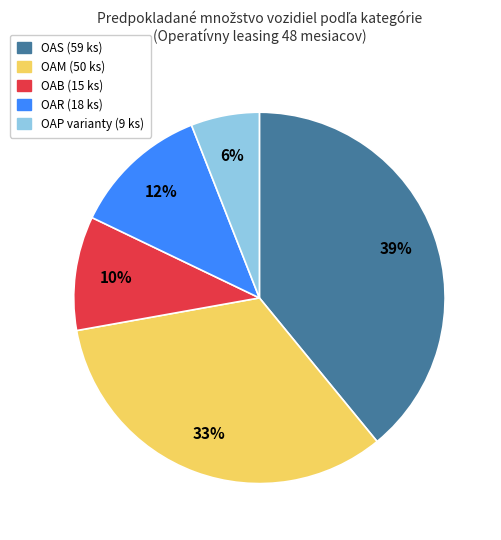

Does any single category account for the majority?

No